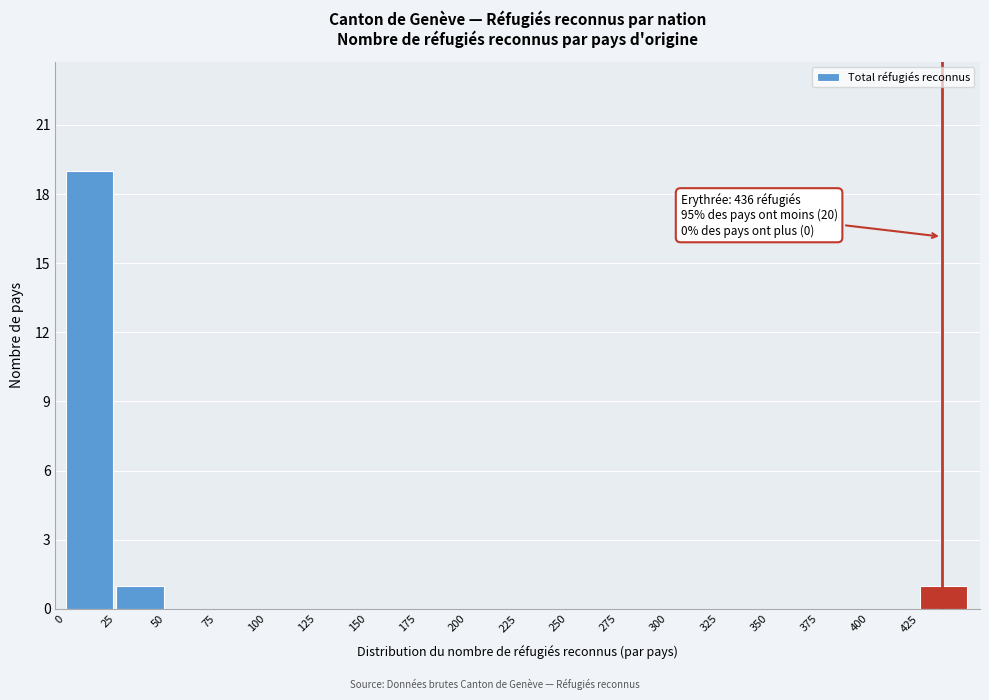

Which range on the x-axis has the tallest bar?

0 to 25